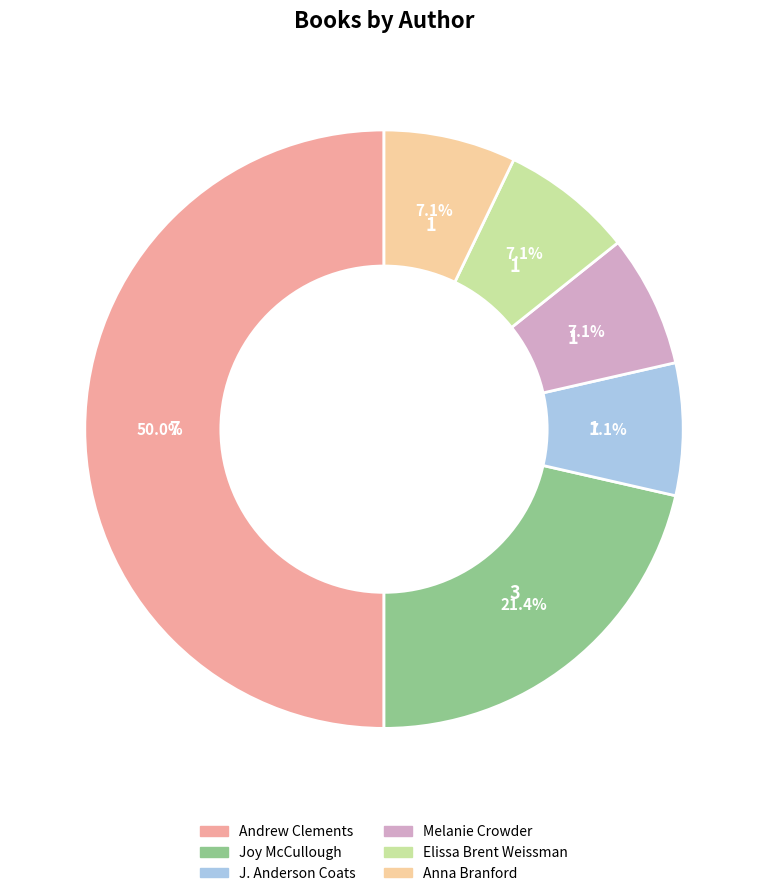

Combined, do J. Anderson Coats and Melanie Crowder account for over 50%?

No